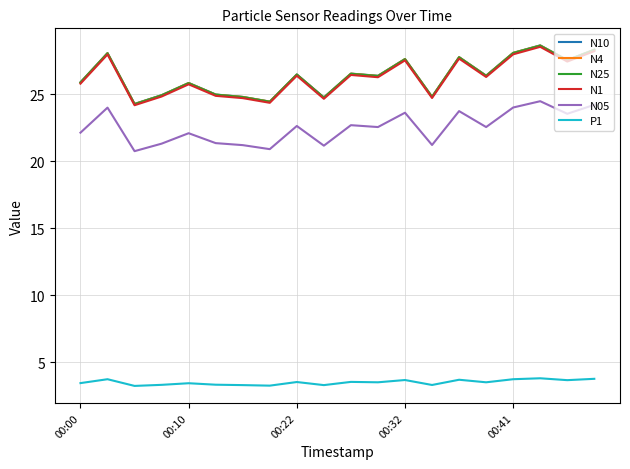

What is the smallest value displayed?

3.2